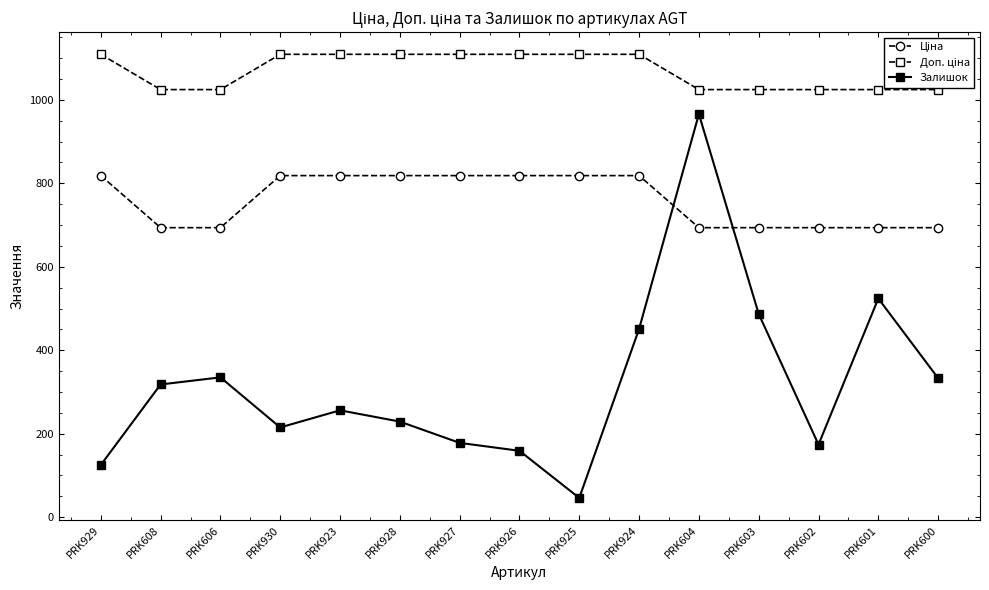

The Залишок series shows 178.0 at PRK927. True or false?

True